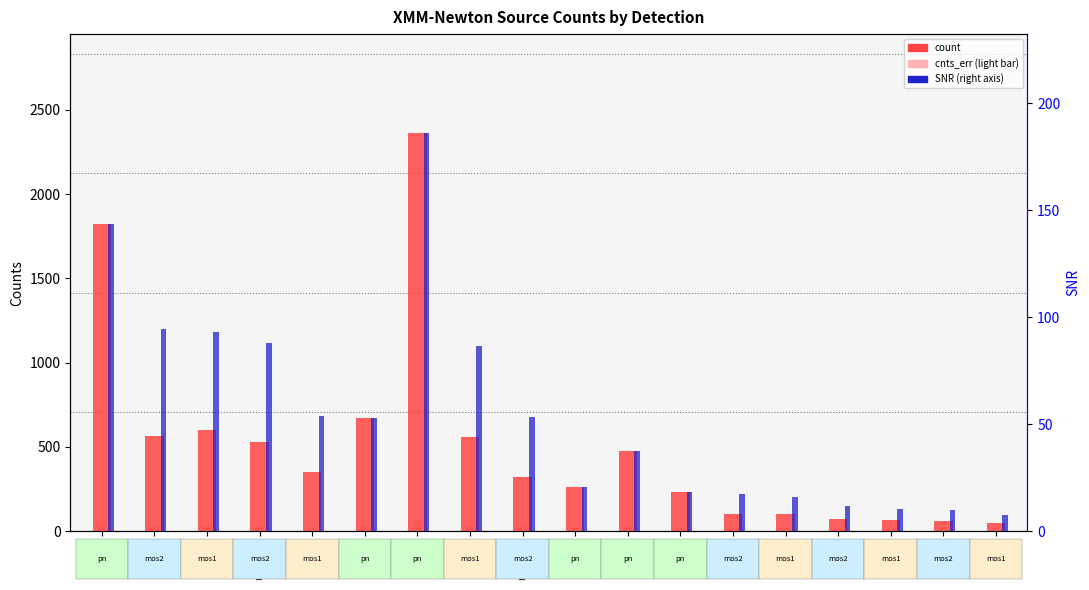

At which category is the sum across all series the highest?

pn-3